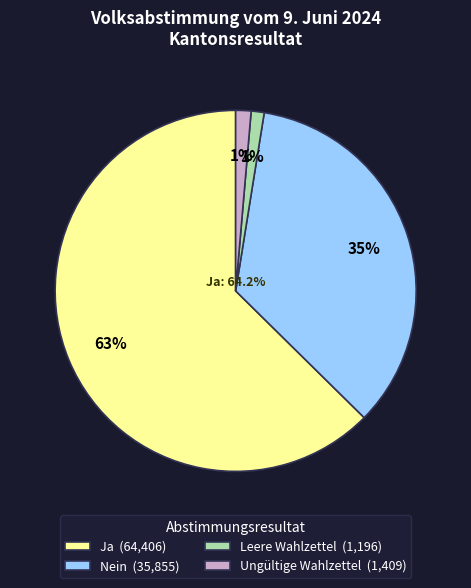

What is the change in value from Ja to Ungültige Wahlzettel?

-62997